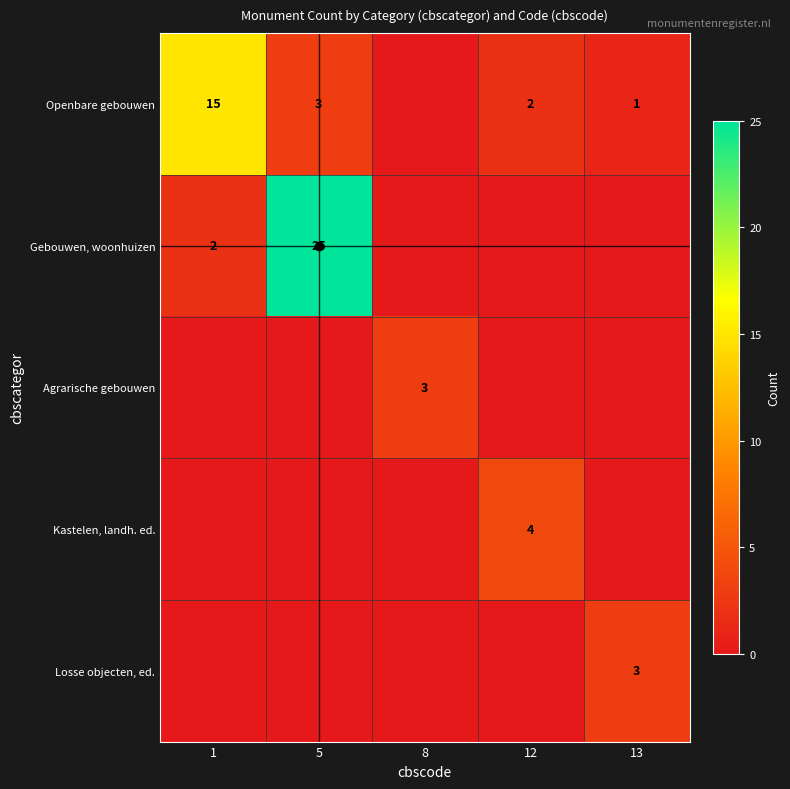

How many data points in Losse objecten, ed. are above 0?

1